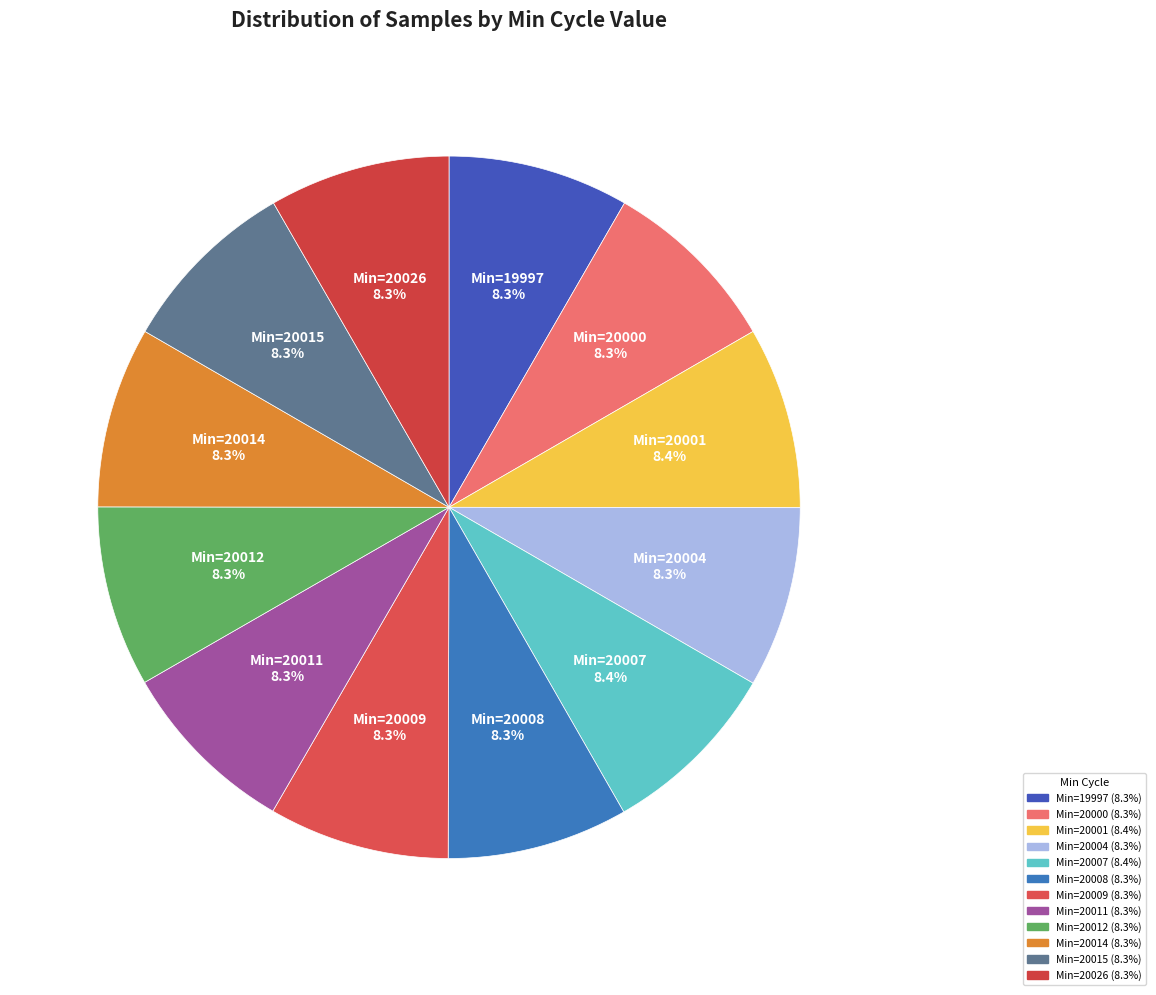

How many segments does this pie chart have?

12